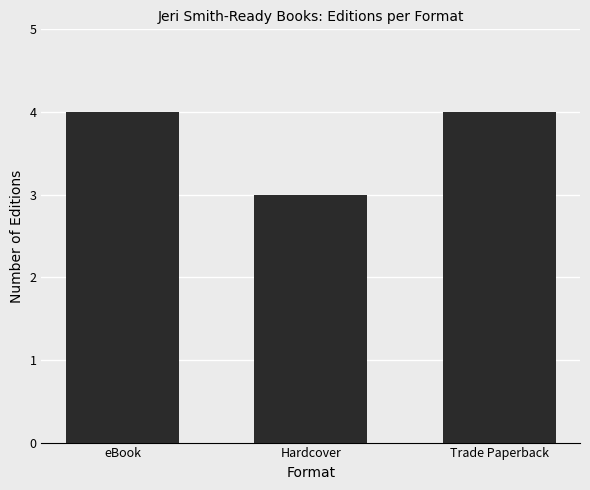

What is the average value?

4